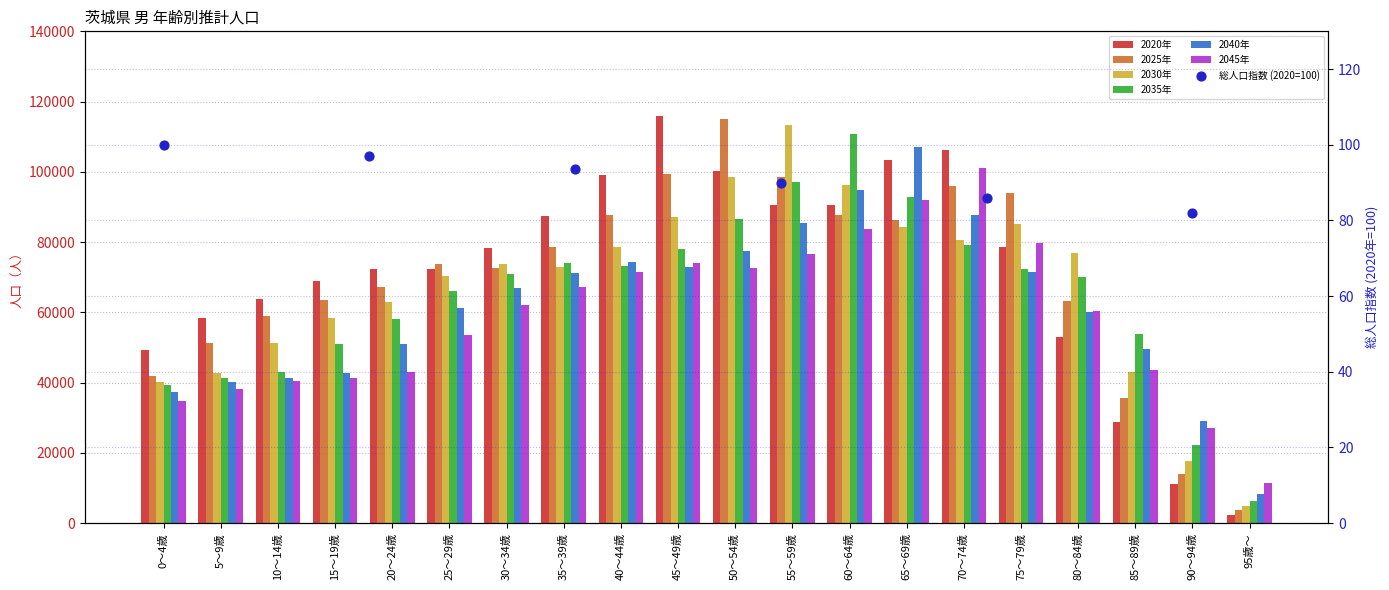

Which series contains the lowest Y value?

2020年